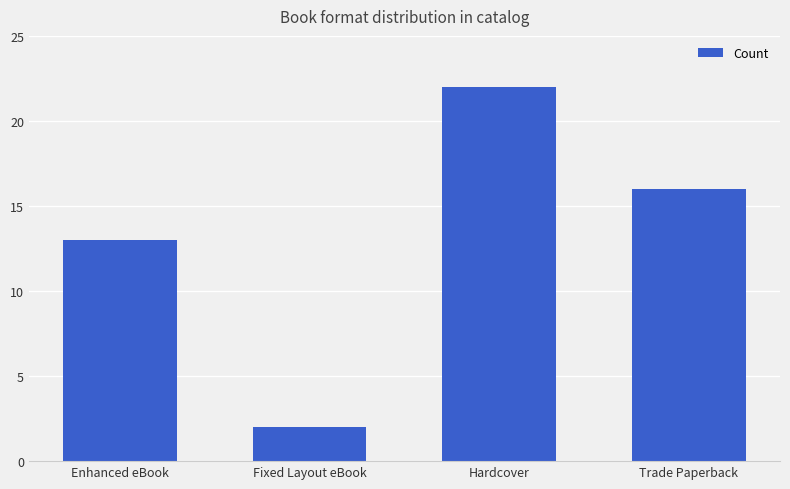

What is the ratio of the value at Trade Paperback to the value at Hardcover?

0.7